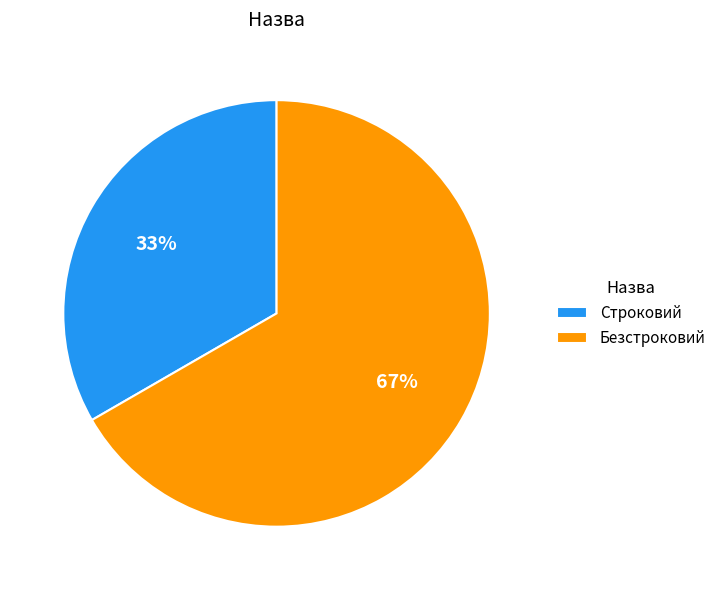

Between Строковий and Безстроковий, which is larger?

Безстроковий